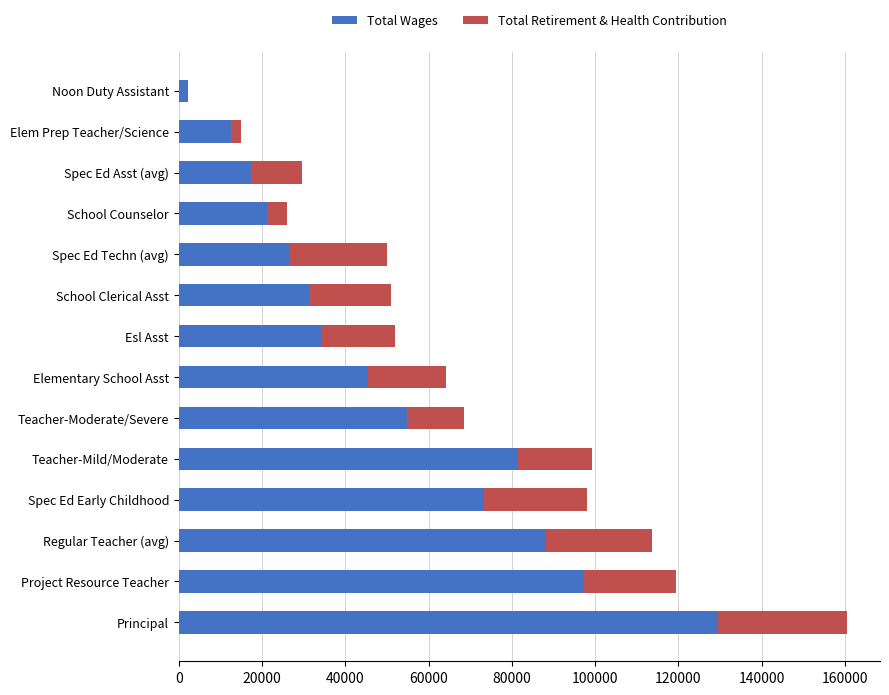

At which category is the sum across all series the highest?

Principal